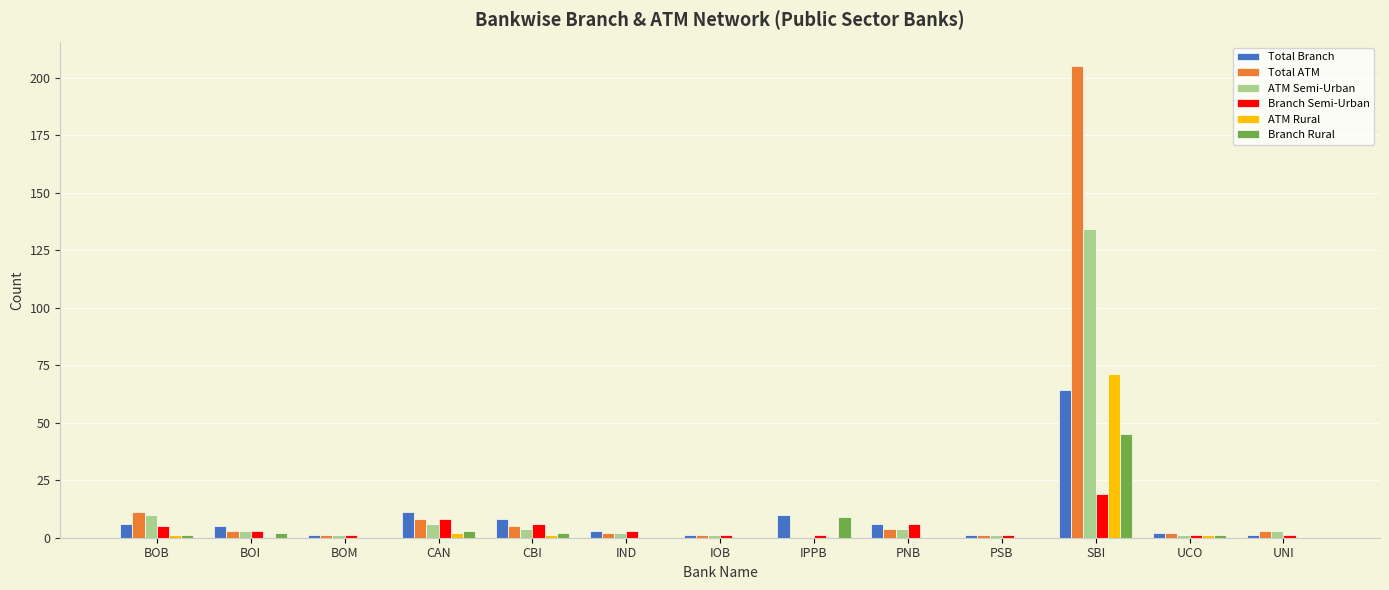

Which series has the widest spread of values?

Total ATM